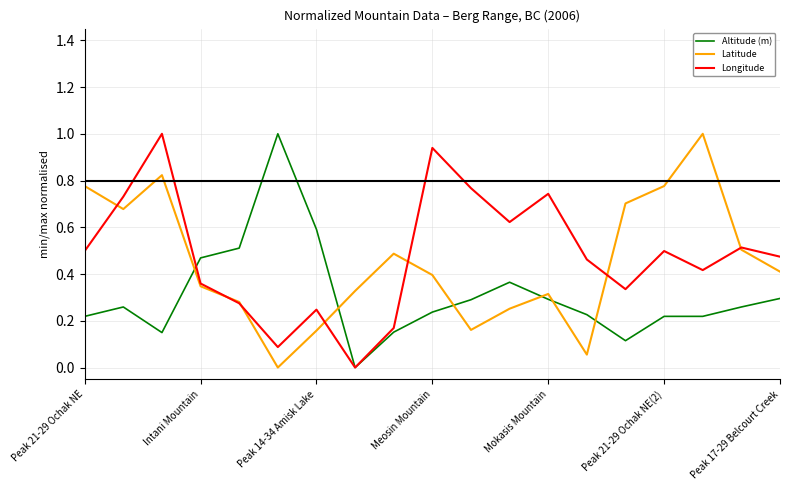

True or false: Altitude (m) and Latitude cross at least once.

True